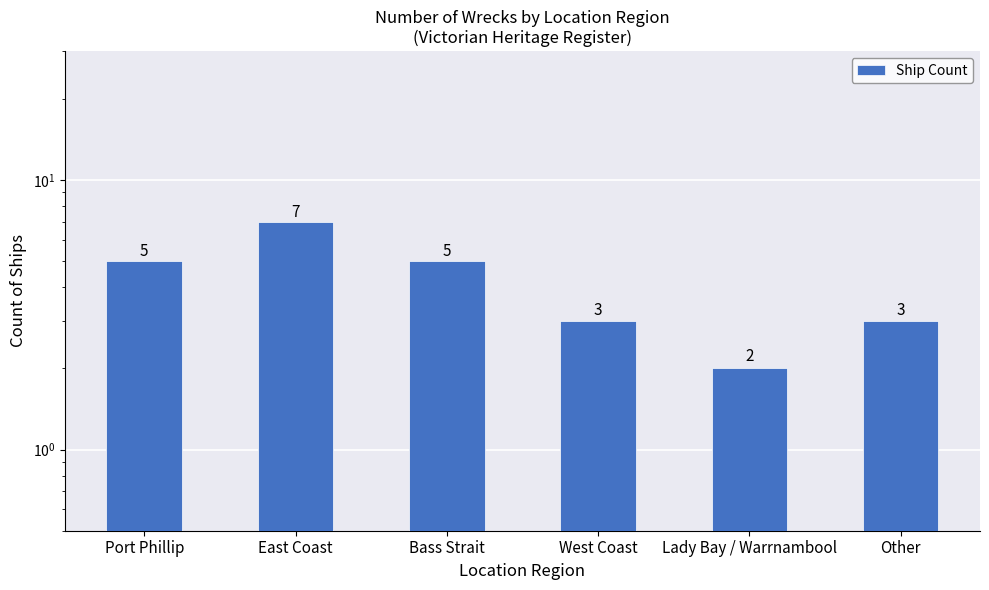

What is the sum of the values at Port Phillip and Lady Bay / Warrnambool?

7